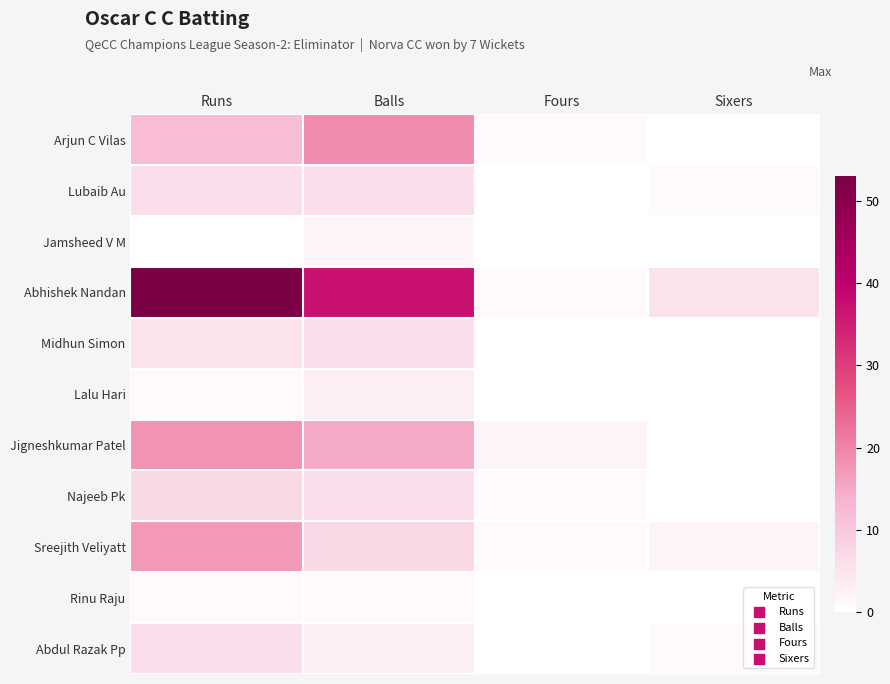

Reading left to right, extract all data points from this chart.

Arjun C Vilas: Runs=12	Balls=19	Fours=1	Sixers=0
Lubaib Au: Runs=6	Balls=6	Fours=0	Sixers=1
Jamsheed V M: Runs=0	Balls=2	Fours=0	Sixers=0
Abhishek Nandan: Runs=53	Balls=37	Fours=1	Sixers=5
Midhun Simon: Runs=5	Balls=6	Fours=0	Sixers=0
Lalu Hari: Runs=1	Balls=3	Fours=0	Sixers=0
Jigneshkumar Patel: Runs=18	Balls=15	Fours=2	Sixers=0
Najeeb Pk: Runs=7	Balls=6	Fours=1	Sixers=0
Sreejith Veliyatt: Runs=17	Balls=7	Fours=1	Sixers=2
Rinu Raju: Runs=1	Balls=1	Fours=0	Sixers=0
Abdul Razak Pp: Runs=6	Balls=3	Fours=0	Sixers=1